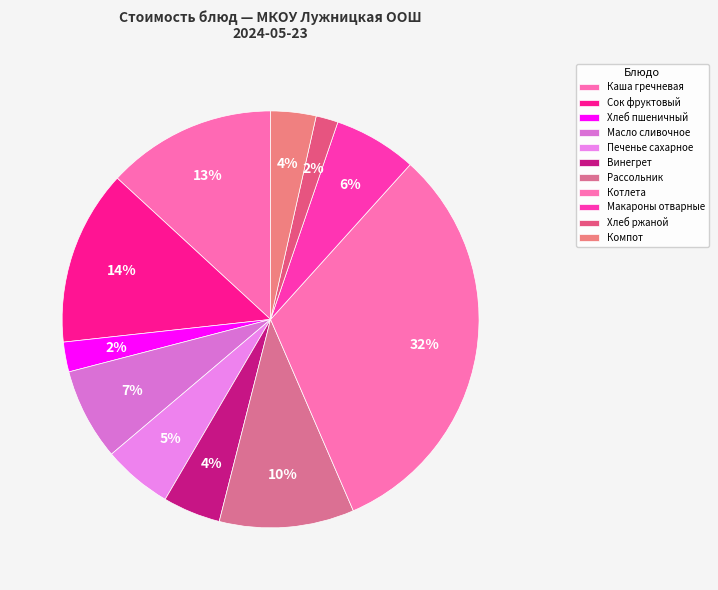

Is the sum of Винегрет and Печенье сахарное greater than half?

No